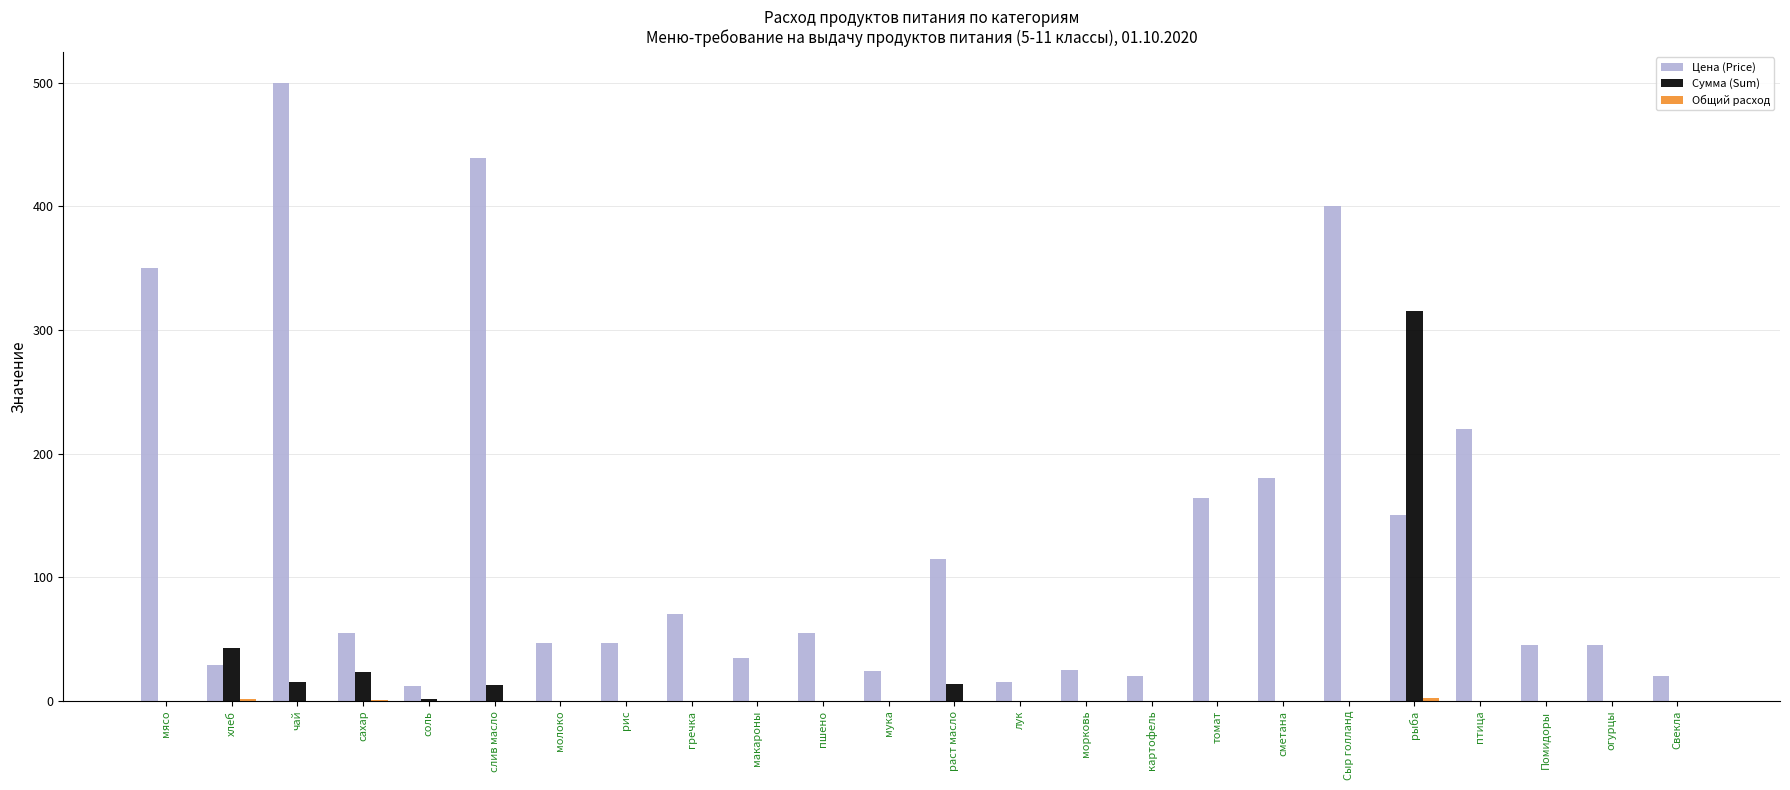

Which series has the largest total across all categories?

Цена (Price)